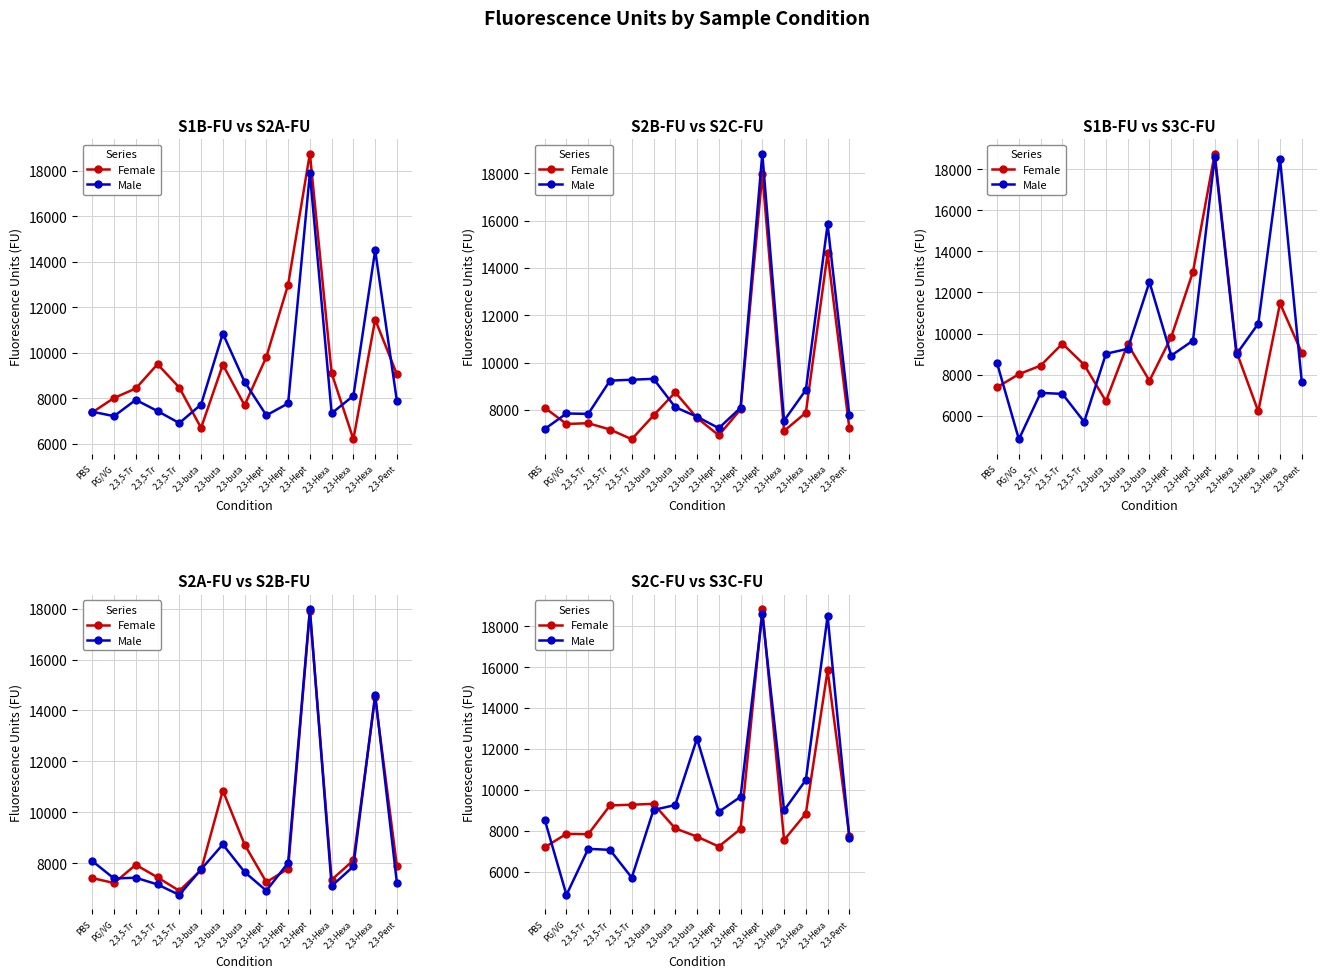

The value of Male at 2,3-Hept is 8925. True or false?

True